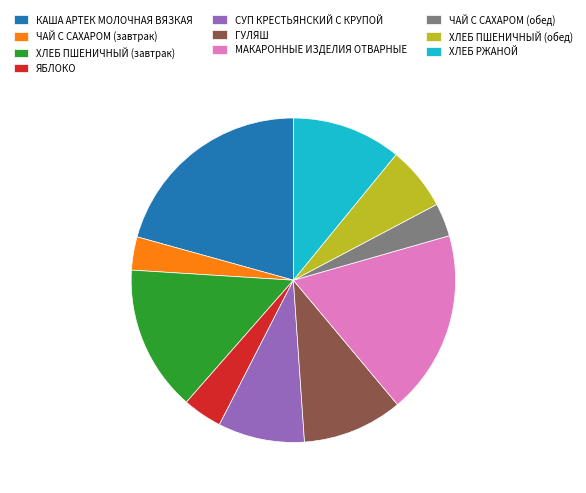

Between ЧАЙ С САХАРОМ (завтрак) and ХЛЕБ ПШЕНИЧНЫЙ (завтрак), which is larger?

ХЛЕБ ПШЕНИЧНЫЙ (завтрак)